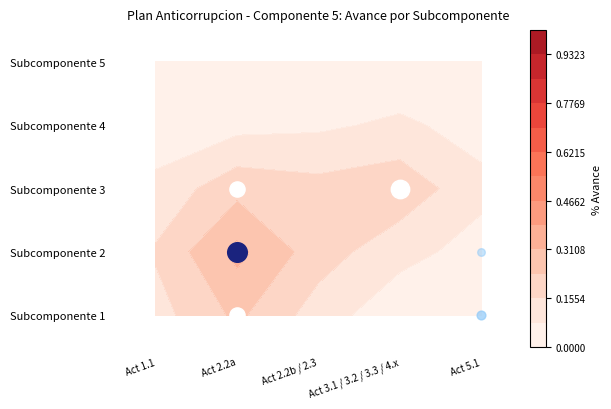

Rank the series at Subcomponente 5 from highest to lowest value.

Subcomponente 1, Subcomponente 2, Subcomponente 3, Subcomponente 4, Subcomponente 5